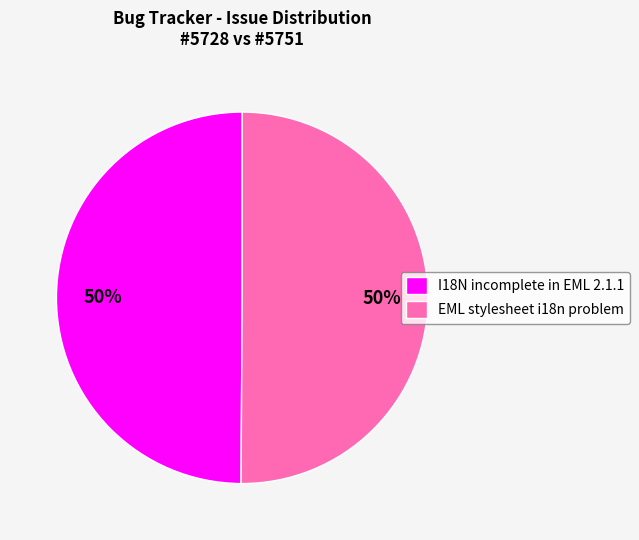

How many segments does this pie chart have?

2